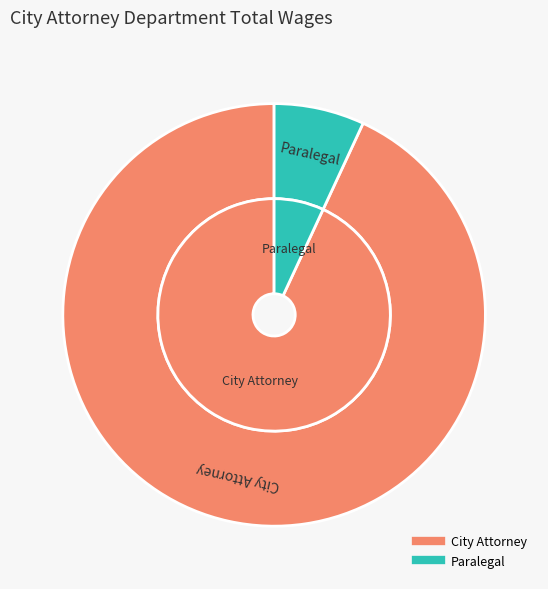

Which category accounts for the majority?

City Attorney